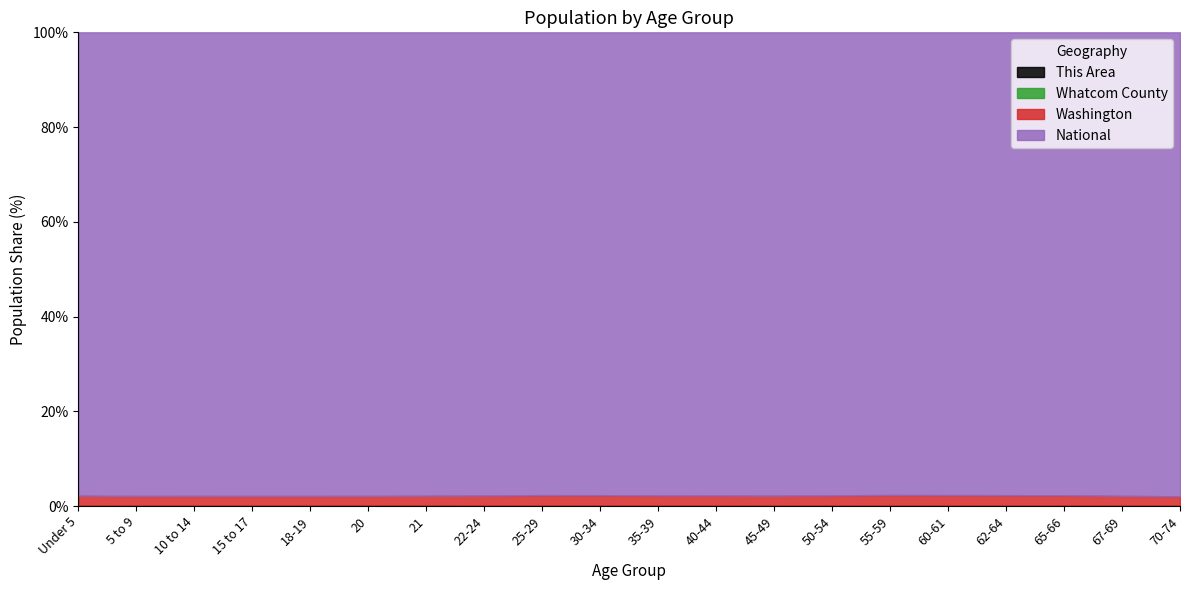

Reading left to right, extract all data points from this chart.

This Area: Under 5=532	5 to 9=445	10 to 14=473	15 to 17=296	18-19=222	20=126	21=147	22-24=393	25-29=728	30-34=558	35-39=490	40-44=515	45-49=585	50-54=647	55-59=622	60-61=232	62-64=315	65-66=176	67-69=247	70-74=342
Whatcom County: Under 5=11337	5 to 9=11265	10 to 14=12059	15 to 17=7544	18-19=8361	20=4862	21=4653	22-24=10762	25-29=14019	30-34=12150	35-39=11676	40-44=12319	45-49=13532	50-54=13797	55-59=13828	60-61=5205	62-64=7131	65-66=3844	67-69=4916	70-74=5908
Washington: Under 5=439657	5 to 9=429877	10 to 14=438233	15 to 17=273587	18-19=188541	20=94086	21=91883	22-24=275543	25-29=480398	30-34=453383	35-39=448607	40-44=459698	45-49=492909	50-54=495296	55-59=453078	60-61=162454	62-64=219633	65-66=119417	67-69=151057	70-74=186746
National: Under 5=20201362	5 to 9=20348657	10 to 14=20677194	15 to 17=12954254	18-19=9086089	20=4519129	21=4354294	22-24=12712576	25-29=21101849	30-34=19962099	35-39=20179642	40-44=20890964	45-49=22708591	50-54=22298125	55-59=19664805	60-61=7113727	62-64=9704197	65-66=5319902	67-69=7115361	70-74=9278166